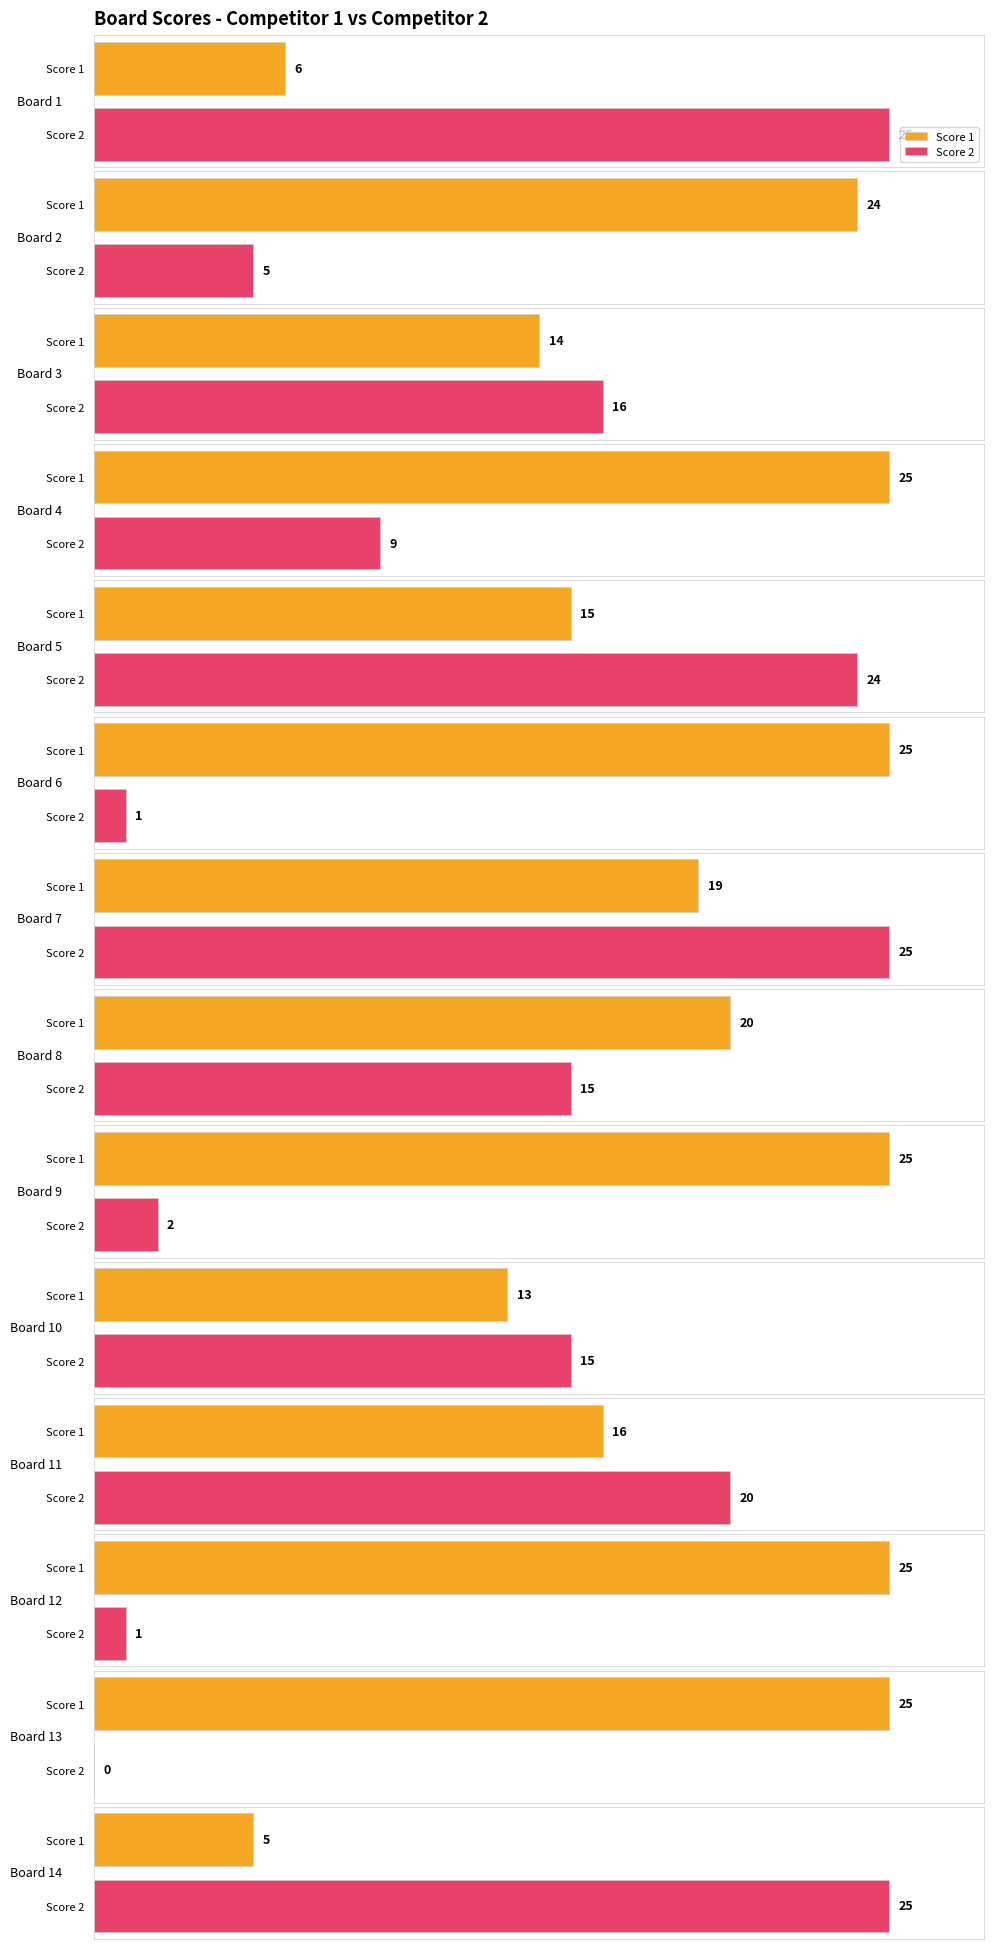

What is the spread (max minus min) of values at 13?

25